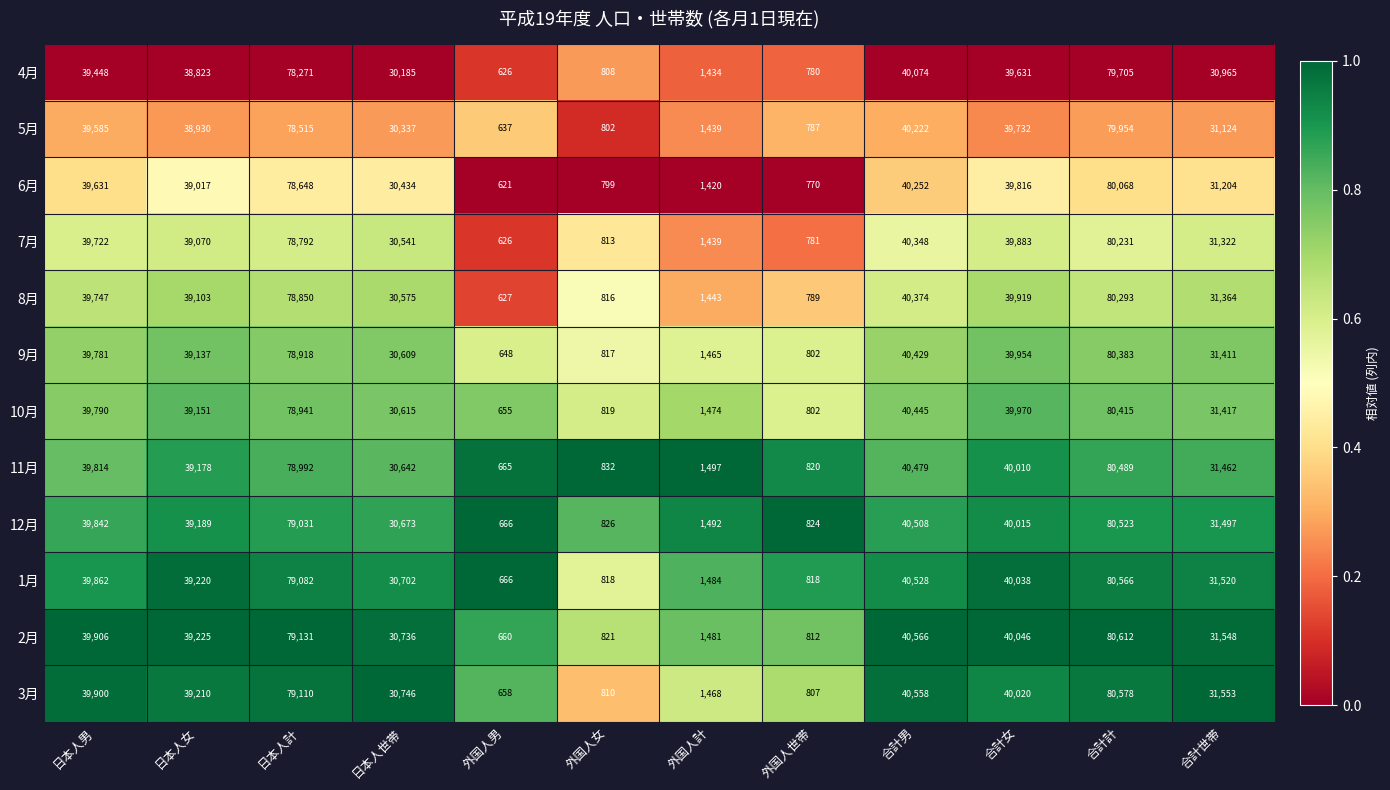

Rank the categories by 11月 value from lowest to highest.

外国人男, 外国人世帯, 外国人女, 外国人計, 日本人世帯, 合計世帯, 日本人女, 日本人男, 合計女, 合計男, 日本人計, 合計計